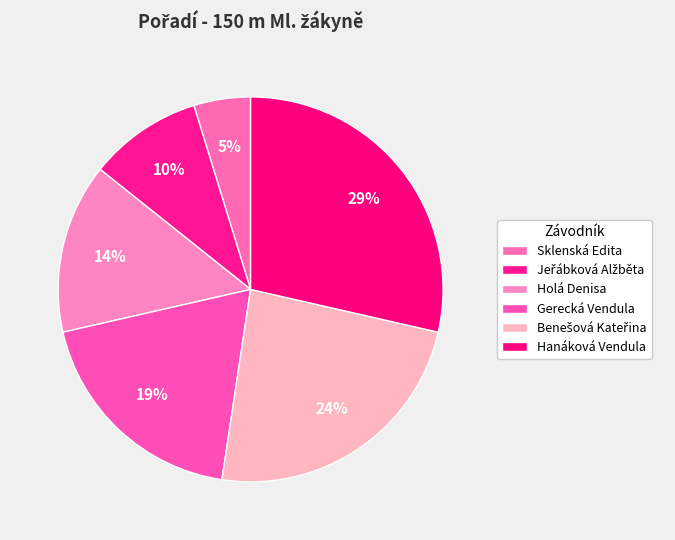

Does any single category account for the majority?

No